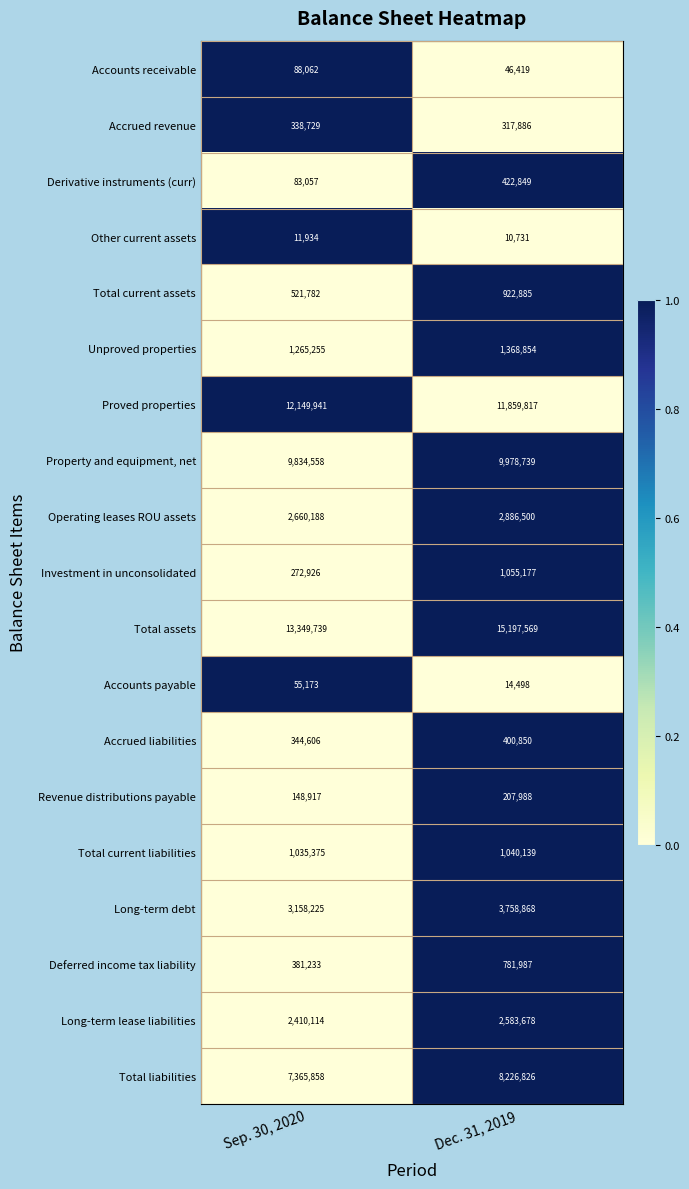

How many distinct data groups are displayed?

19